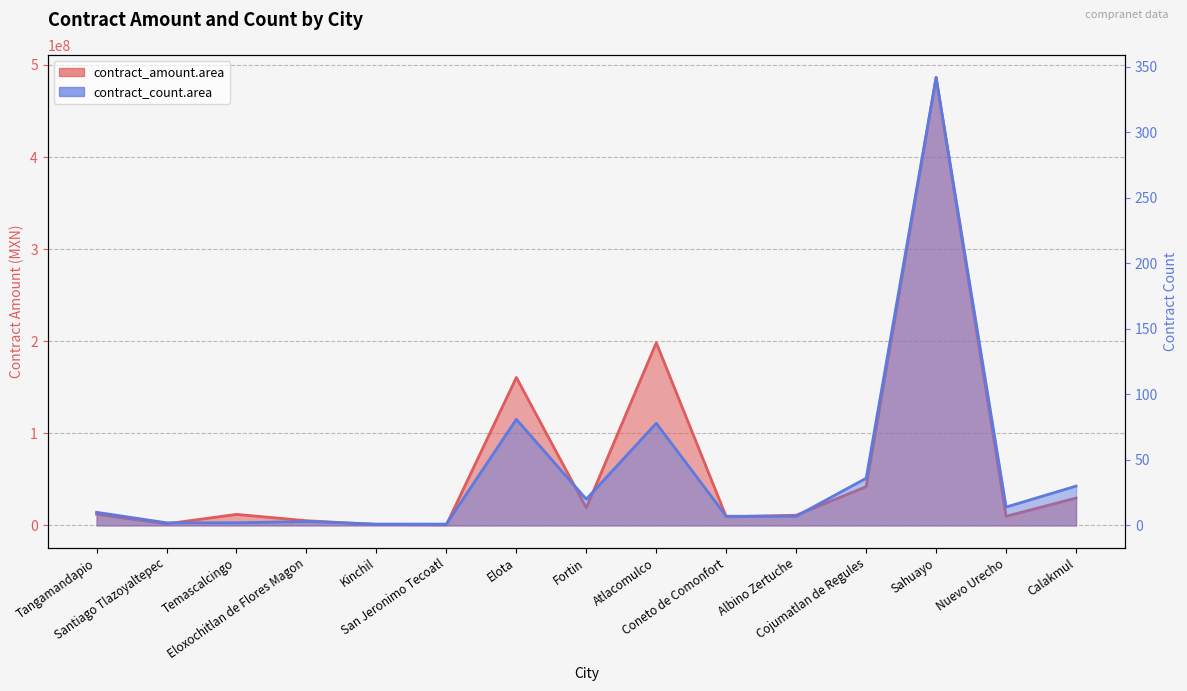

What is the difference between the contract_amount.area values at Eloxochitlan de Flores Magon and San Jeronimo Tecoatl?

4489010.3